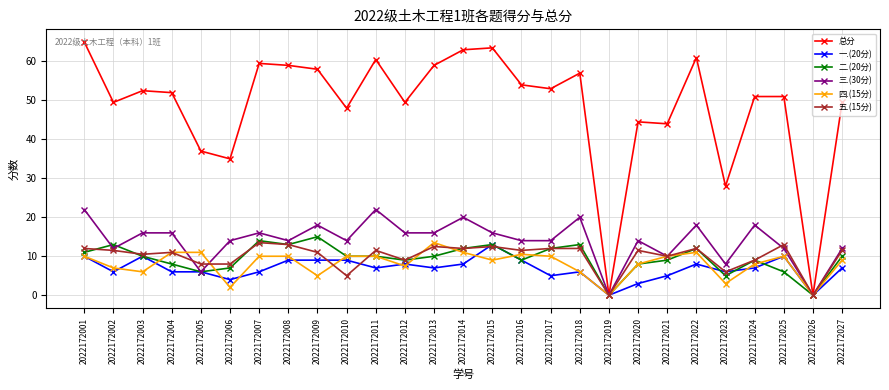

Where does the 五.(15分) series first go above 11?

2022172001